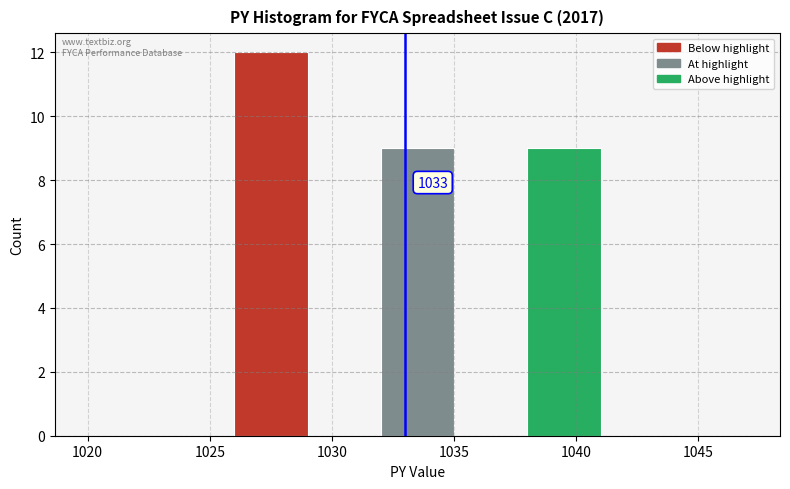

Which range on the x-axis has the tallest bar?

1026 to 1029